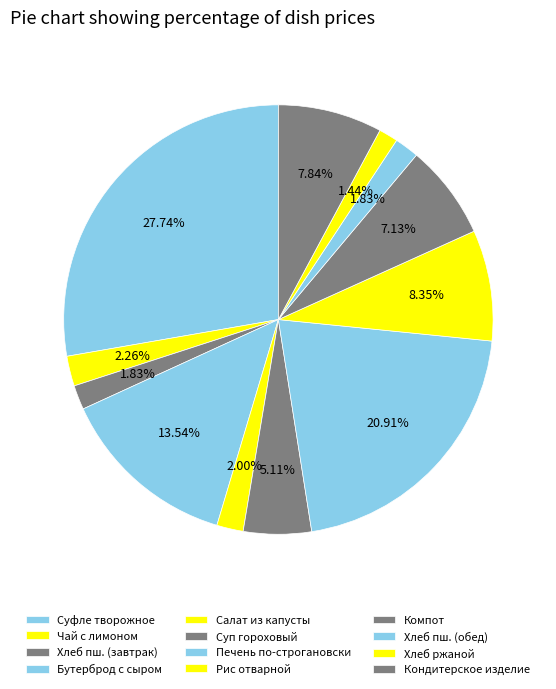

How many slices are in this pie chart?

12